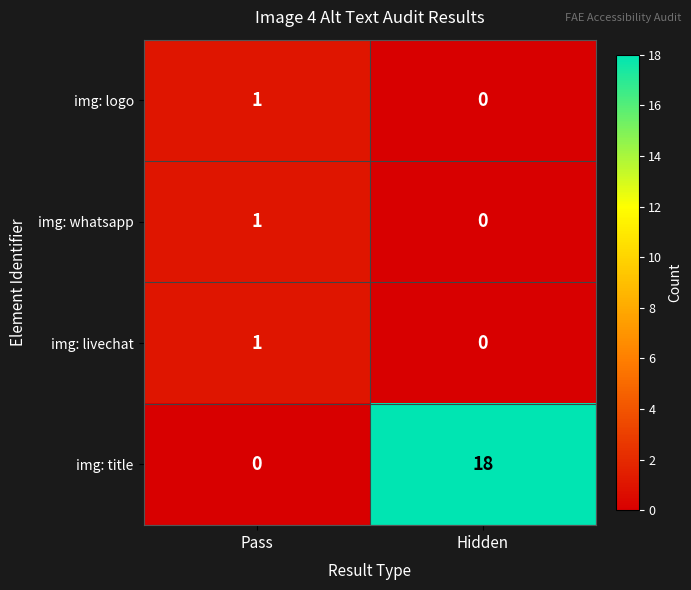

Rank the categories by img: livechat value from highest to lowest.

Pass, Hidden